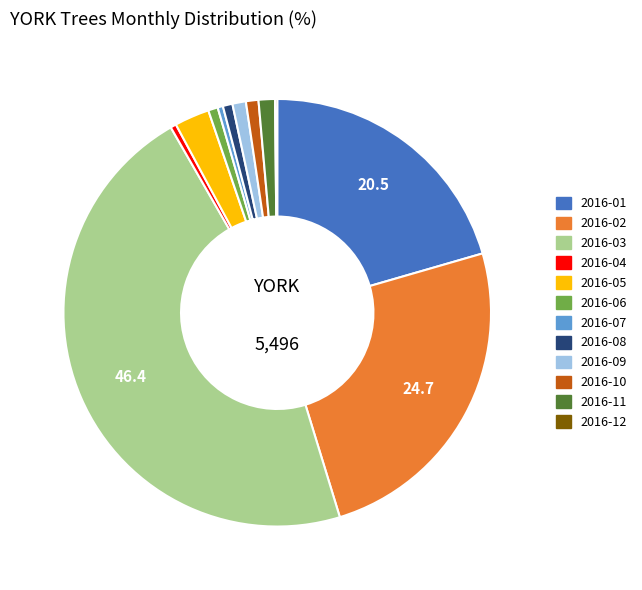

What is the largest slice in the pie chart?

2016-03